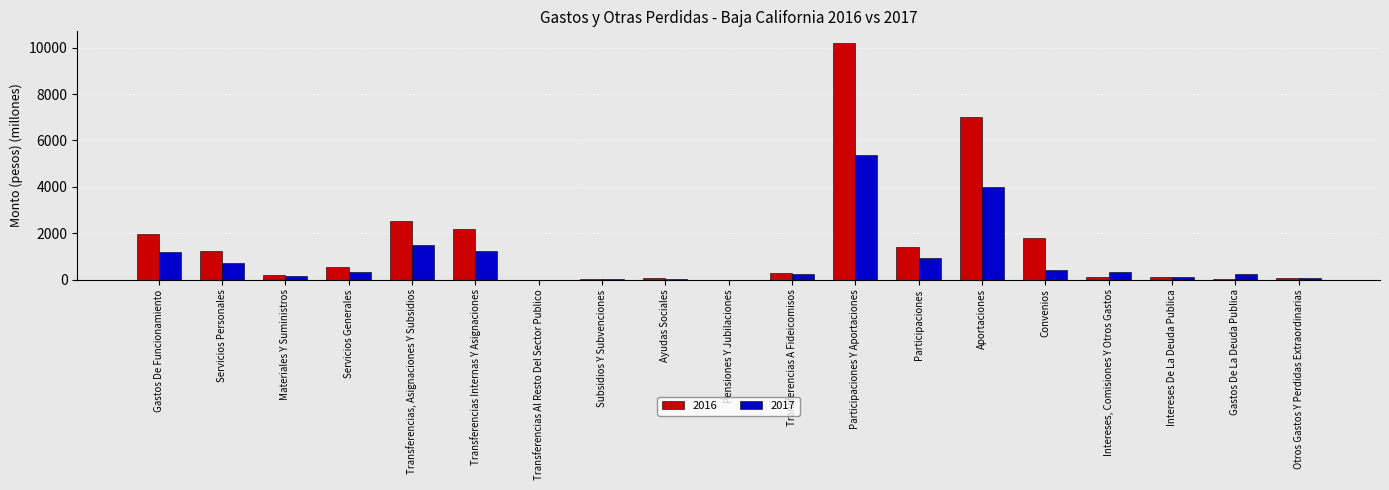

What is the greatest value displayed?

10199.6